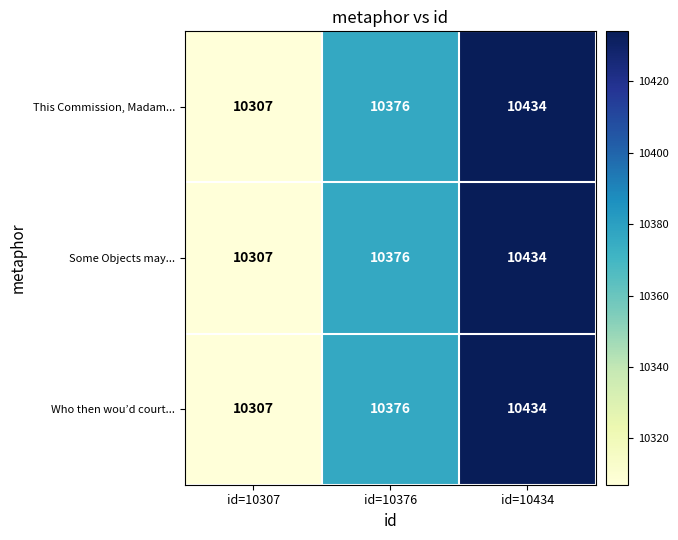

Read the Who then wou’d court... value at id=10434, to the nearest 50.

10450